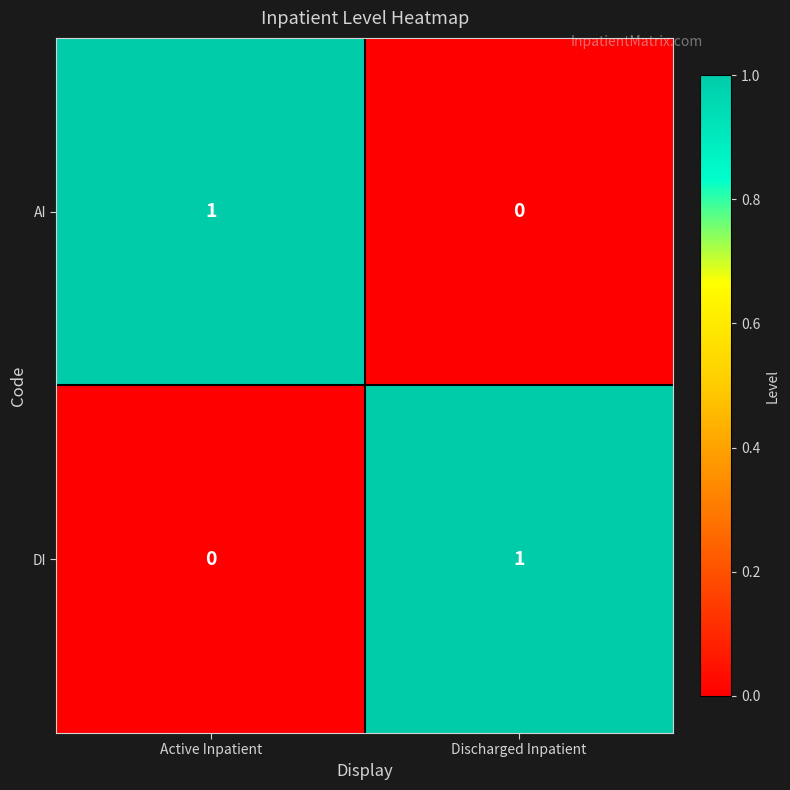

At which label does DI reach its peak?

Discharged Inpatient